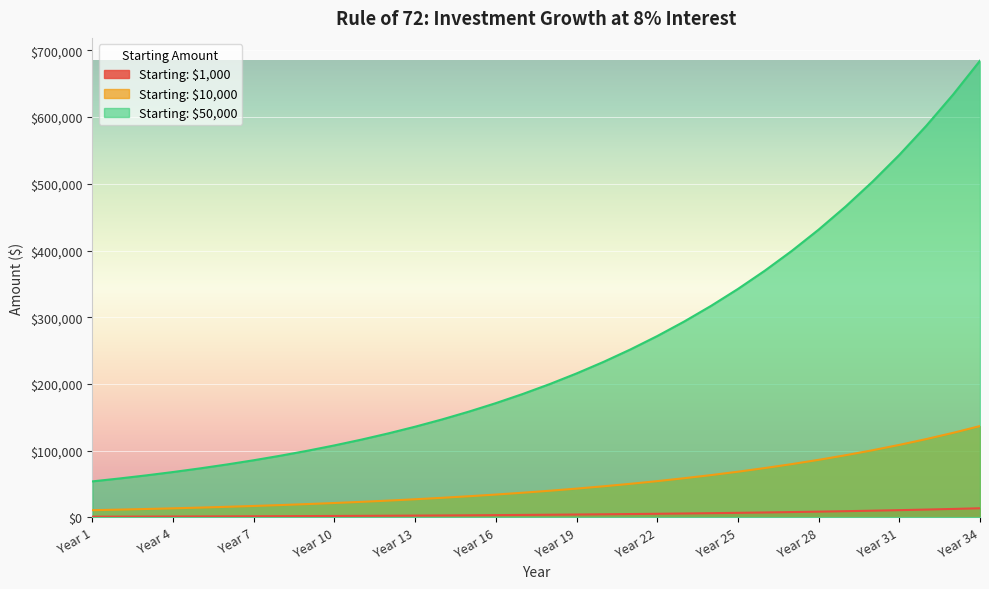

True or false: Starting: $1,000 and Starting: $10,000 intersect in this chart.

False